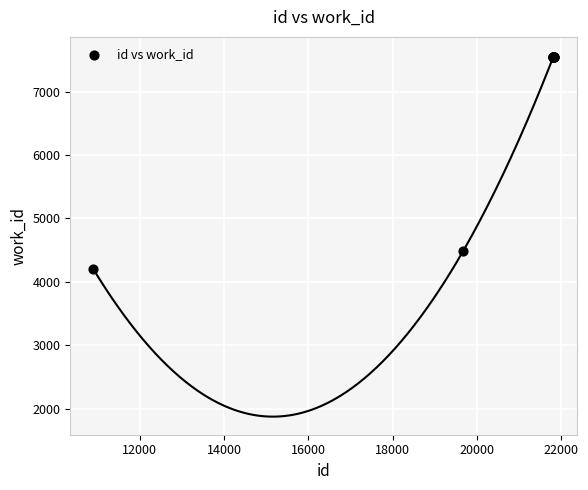

What Y value in the scatter plot is closest to 5873?

4493